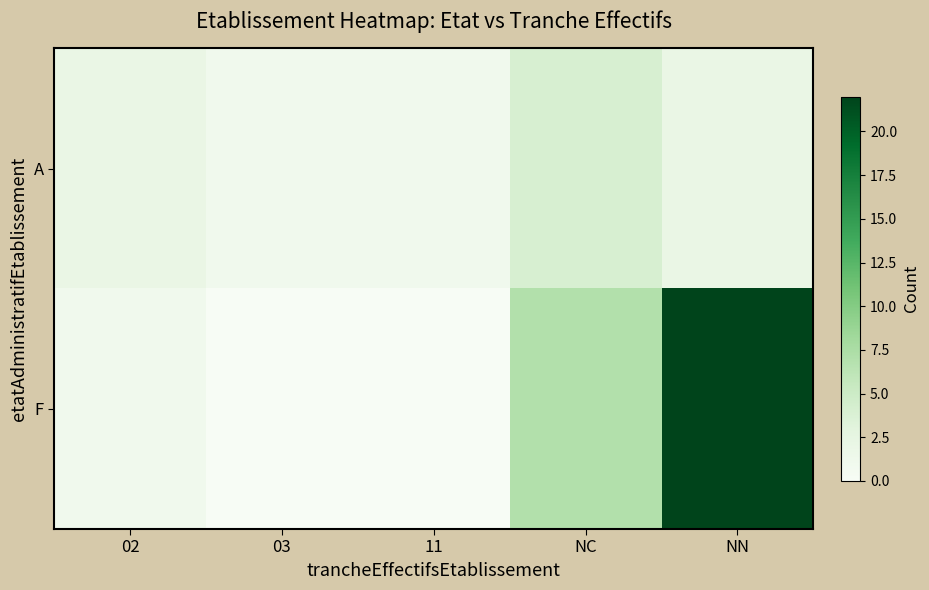

Between 02 and NC, which is larger?

NC